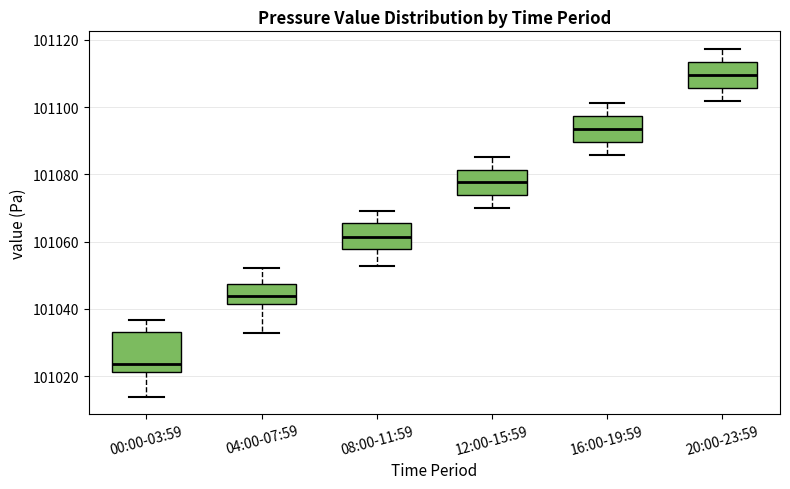

Comparing the boxes themselves (not the whiskers), which one is the tallest?

00:00-03:59